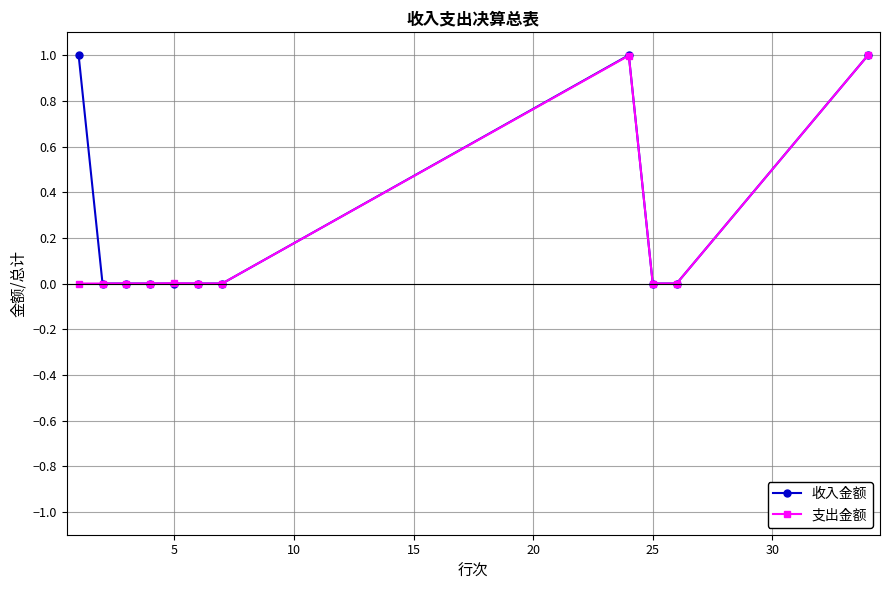

What is the greatest value displayed?

1.0